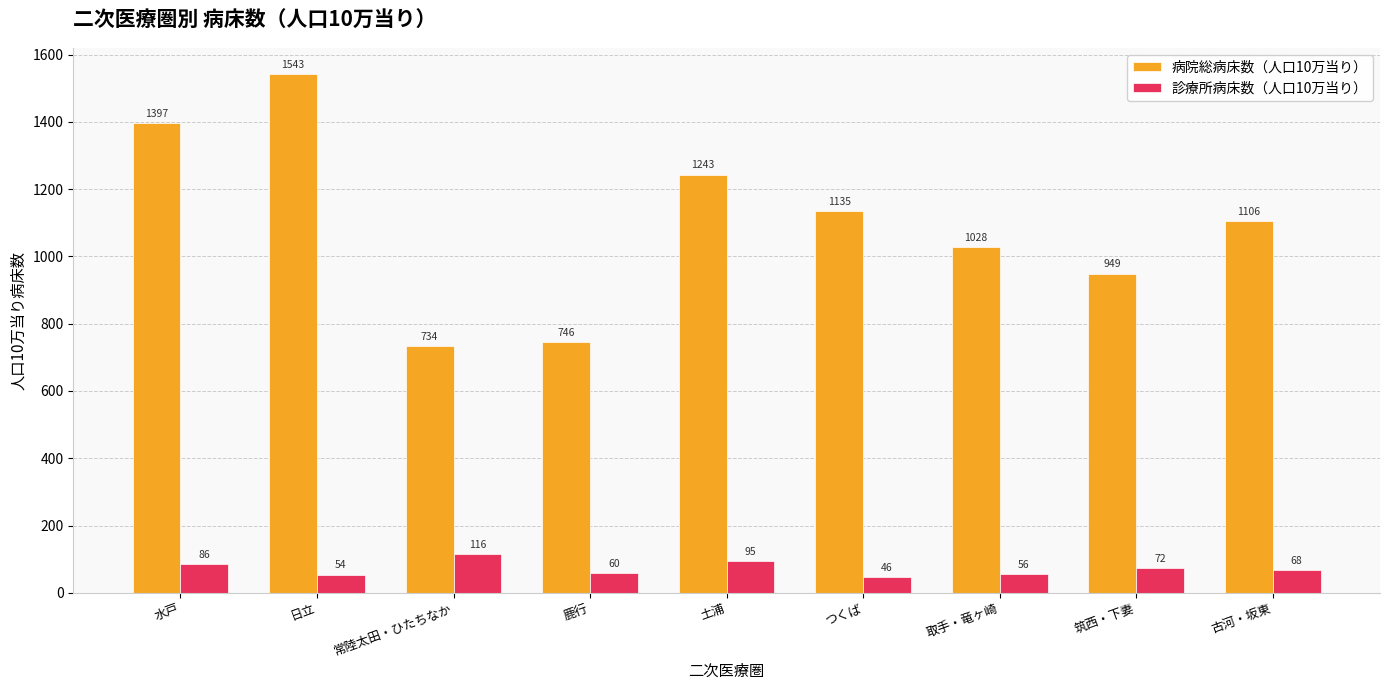

Which series has the widest spread of values?

病院総病床数（人口10万当り）